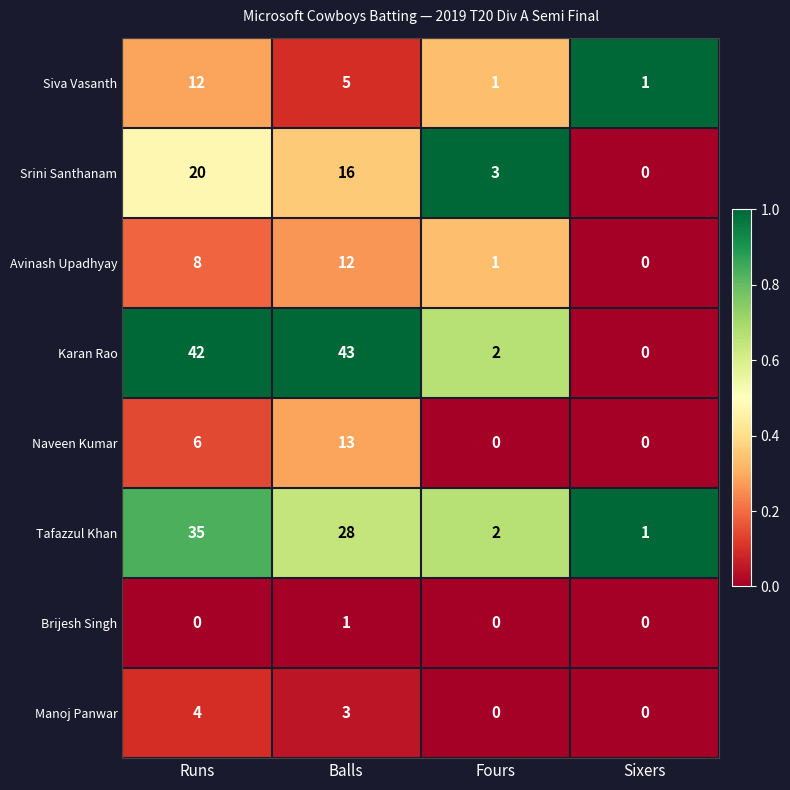

At which category is the sum across all series the highest?

Runs